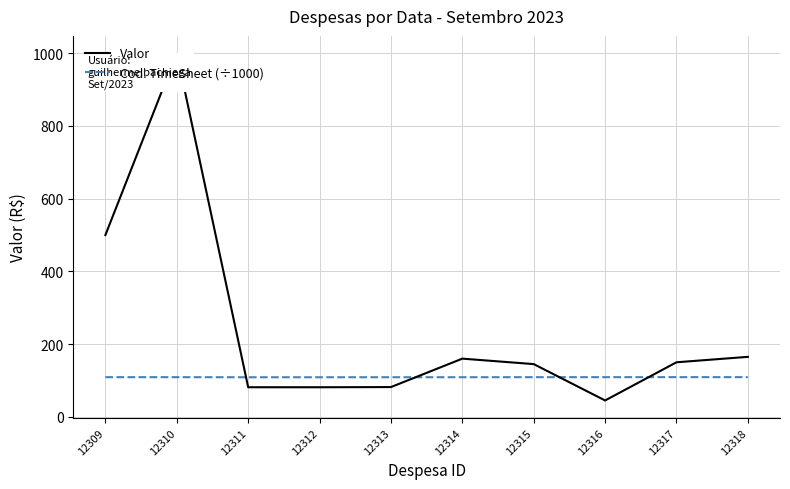

Between which two adjacent categories do Valor and Cod. TimeSheet (÷1000) first intersect?

12310 and 12311